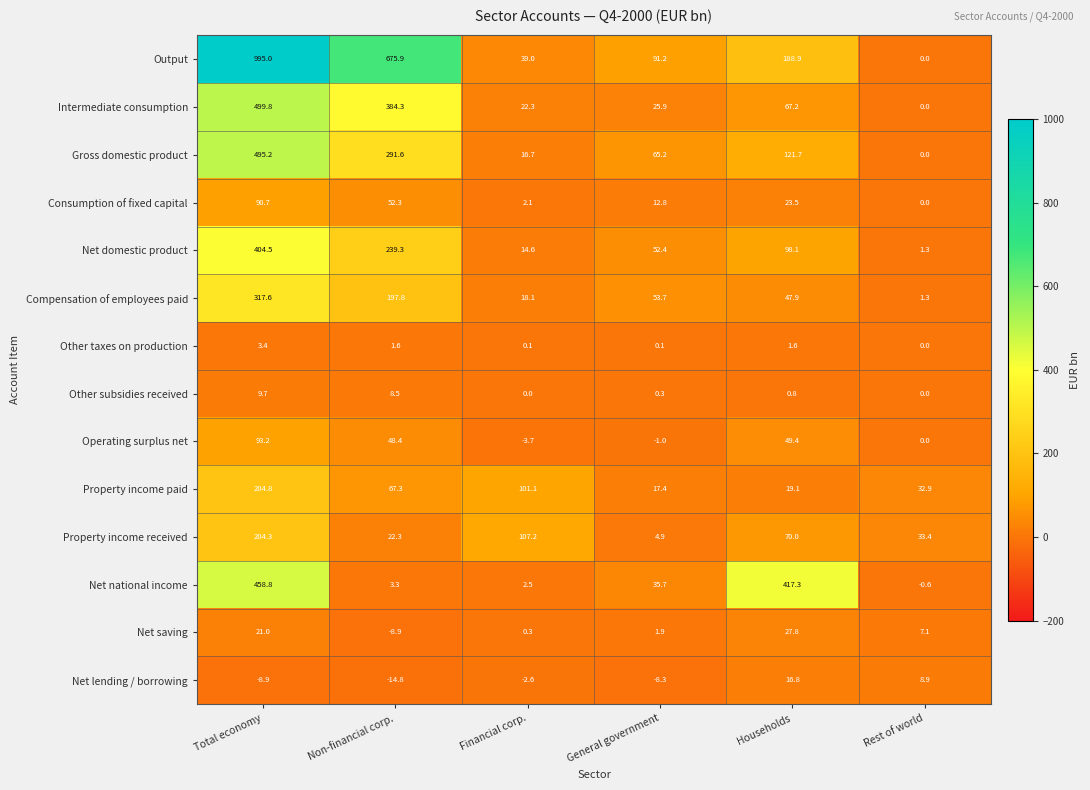

Is it true that Other subsidies received equals 0.8 at Households?

True